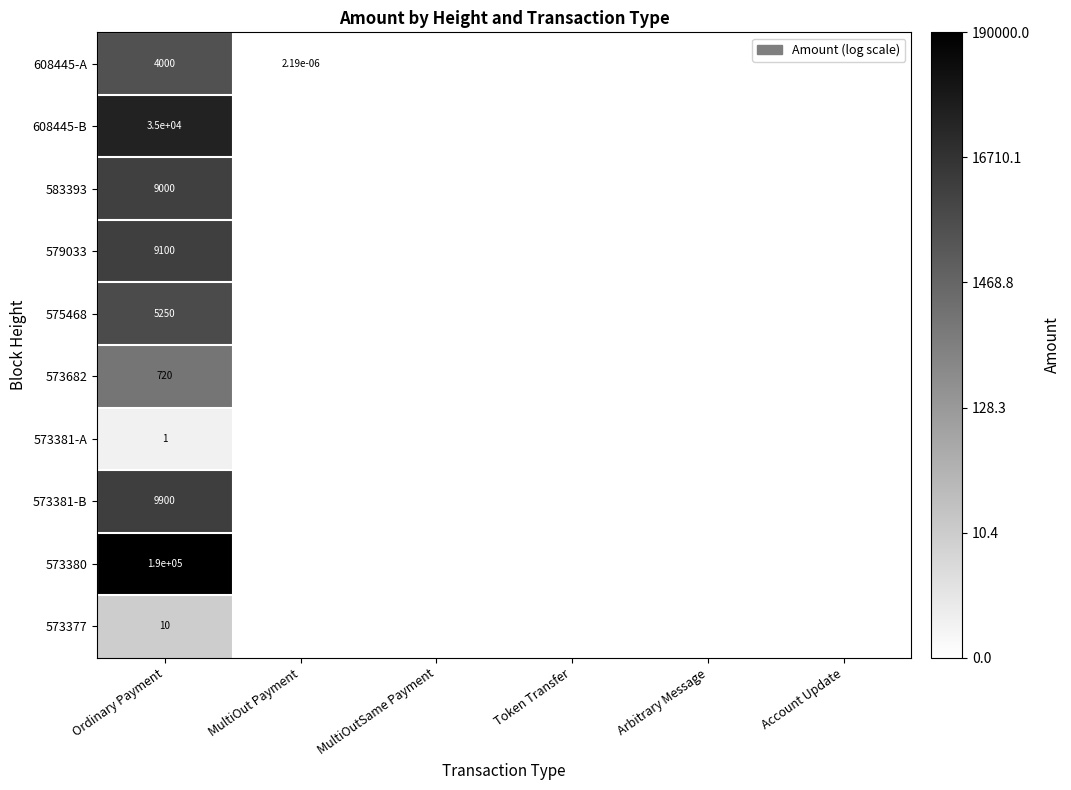

Is the value of 573682 at Arbitrary Message greater than the value of 608445-A at MultiOutSame Payment?

No